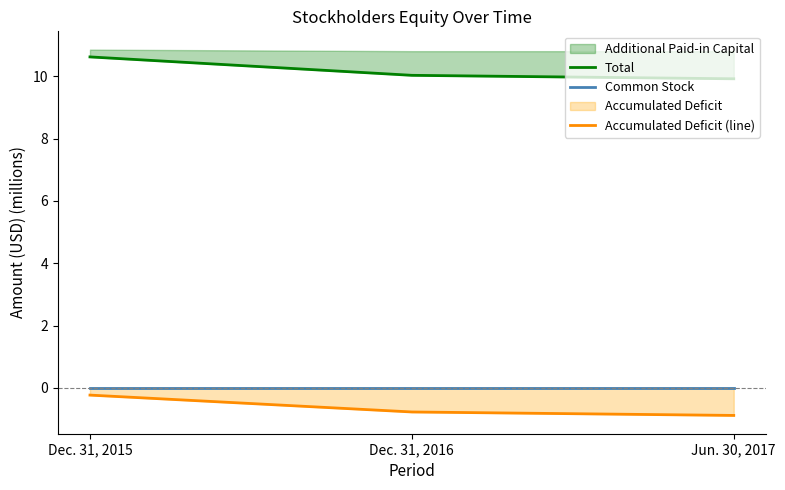

What is the label of the 1st point from the left?

Dec. 31, 2015